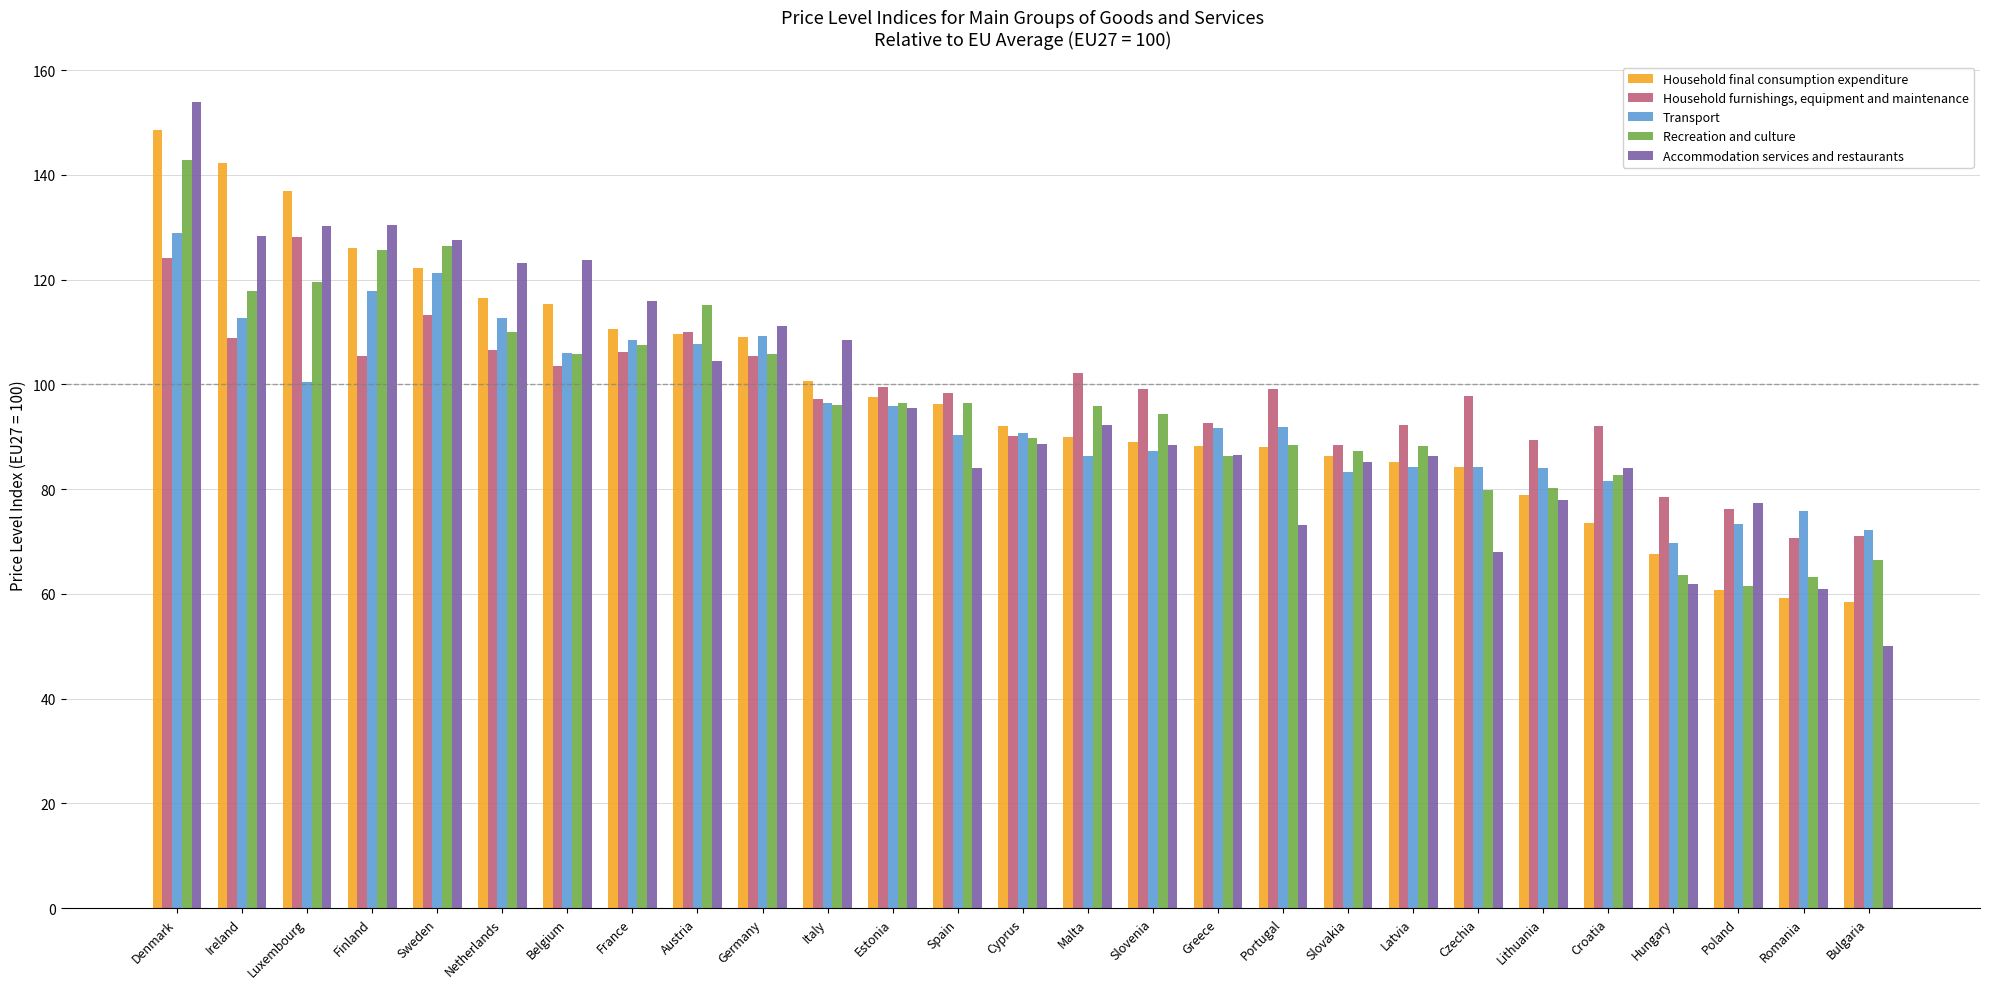

At which category does the chart reach its peak across all series?

Denmark